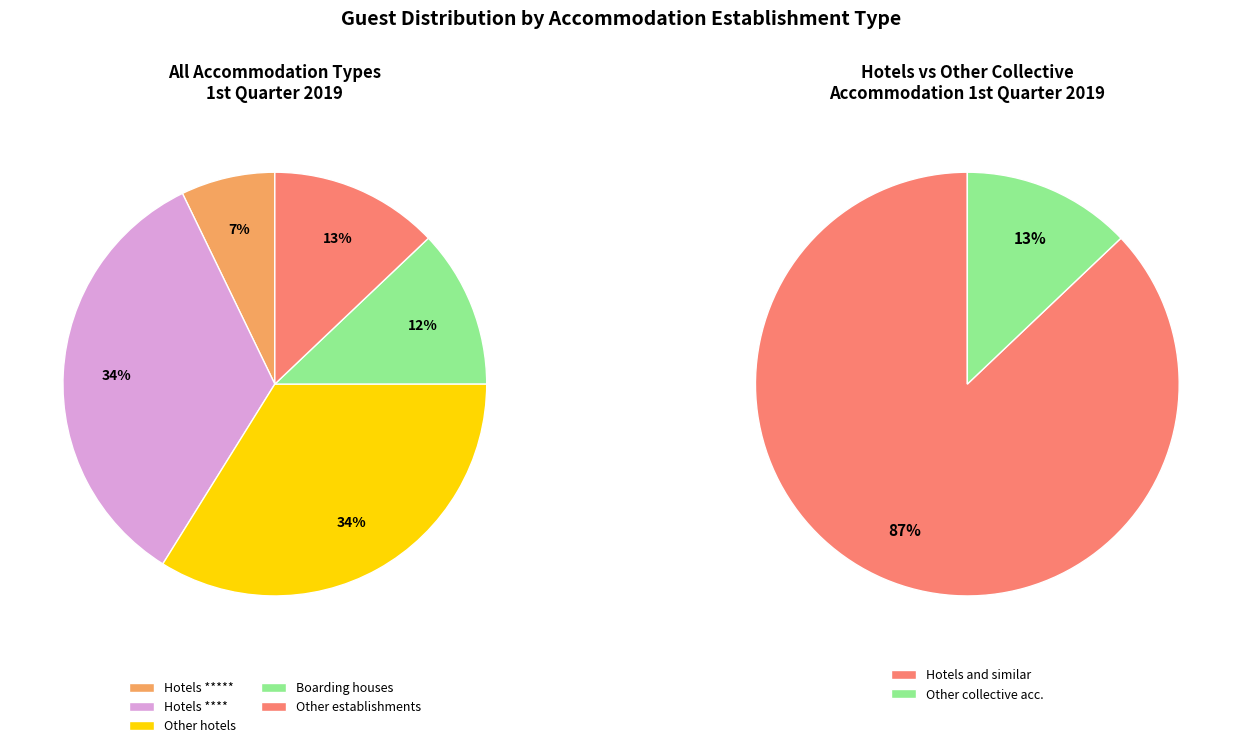

Do Boarding houses and Hotels ***** together represent more than half of the pie?

No